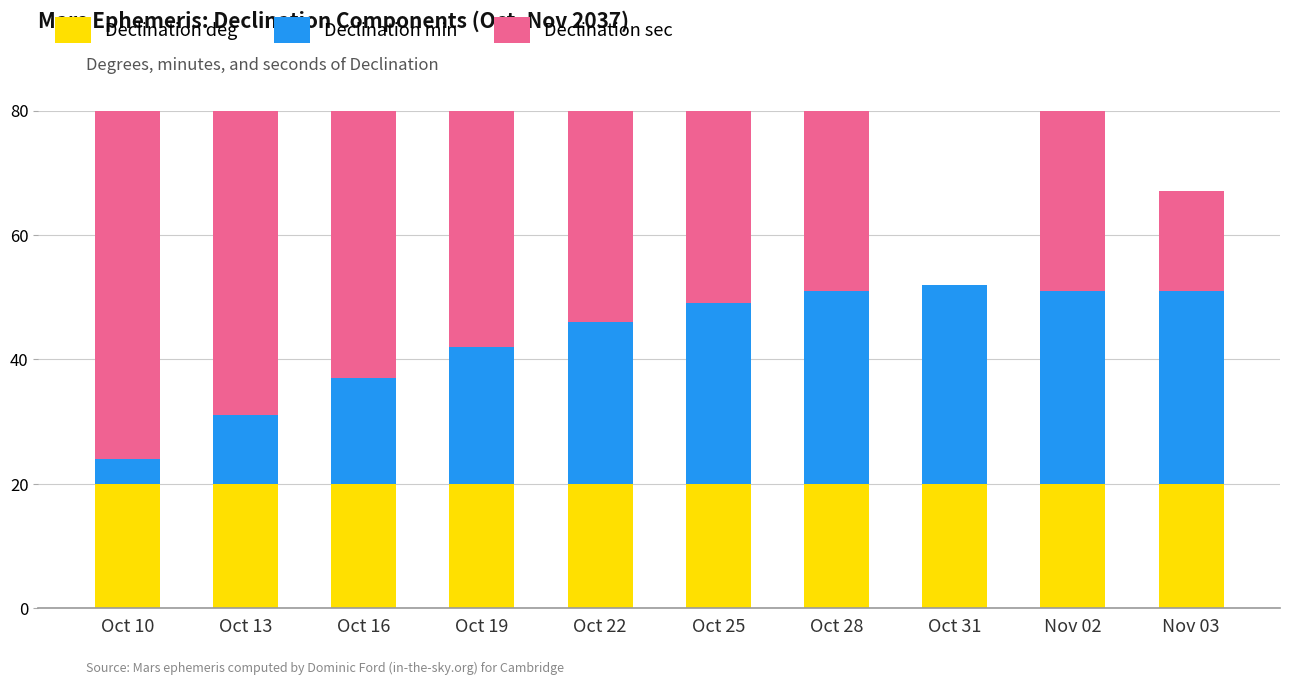

What value does the Declination deg series have at Oct 10?

20